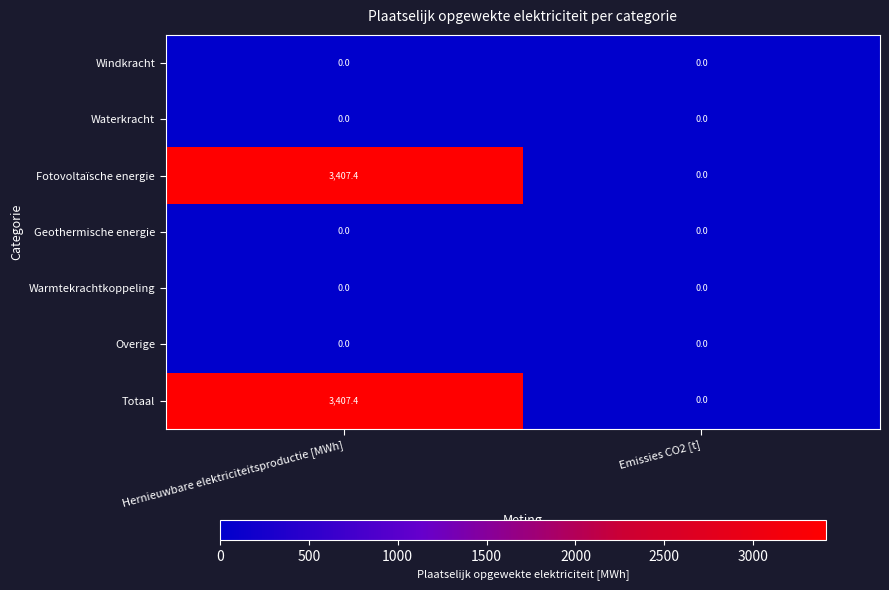

What is the difference between the Fotovoltaïsche energie values at Emissies CO2 [t] and Hernieuwbare elektriciteitsproductie [MWh]?

3407.4